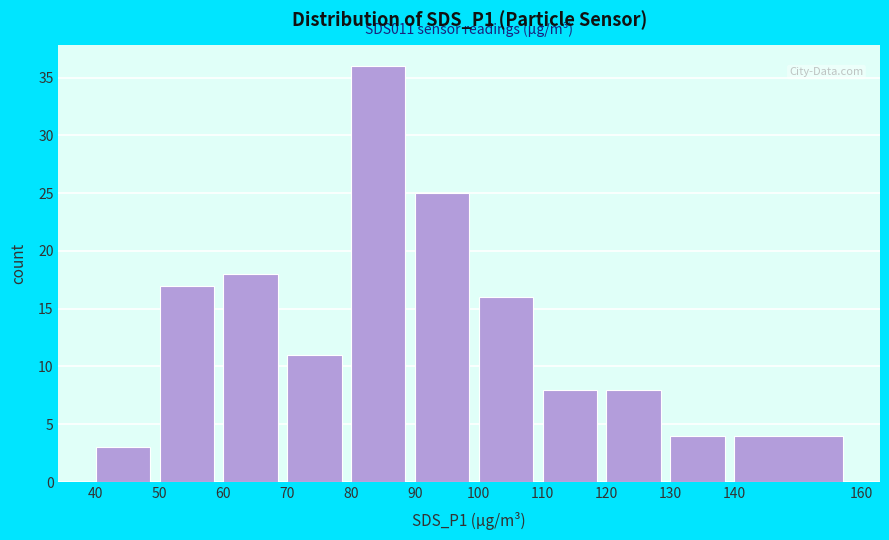

Which range on the x-axis has the tallest bar?

80 to 90